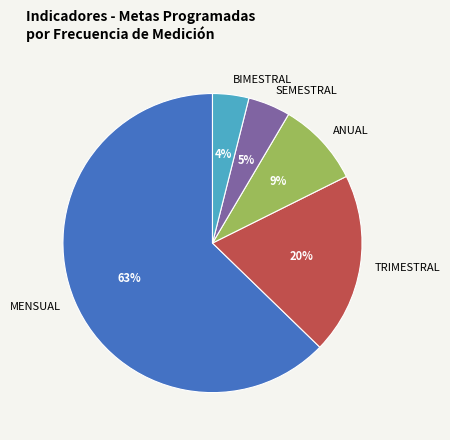

To the nearest percent, what is the average slice percentage?

20%